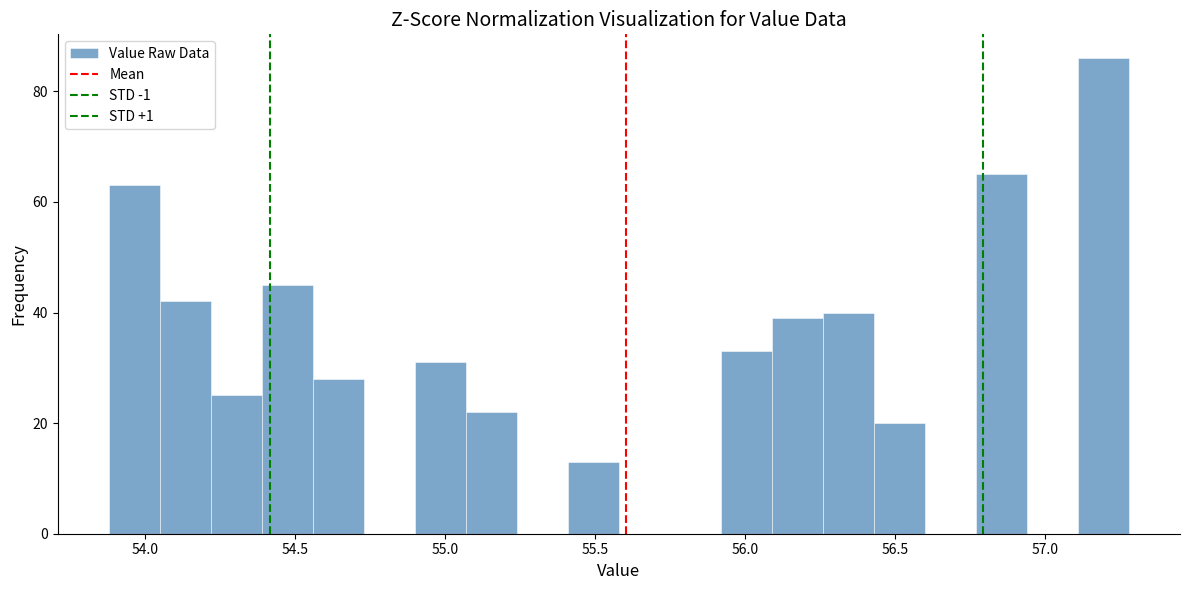

Around what value on the x-axis is the tallest bar? Give the approximate position of its centre, as read against the axis.

57.20